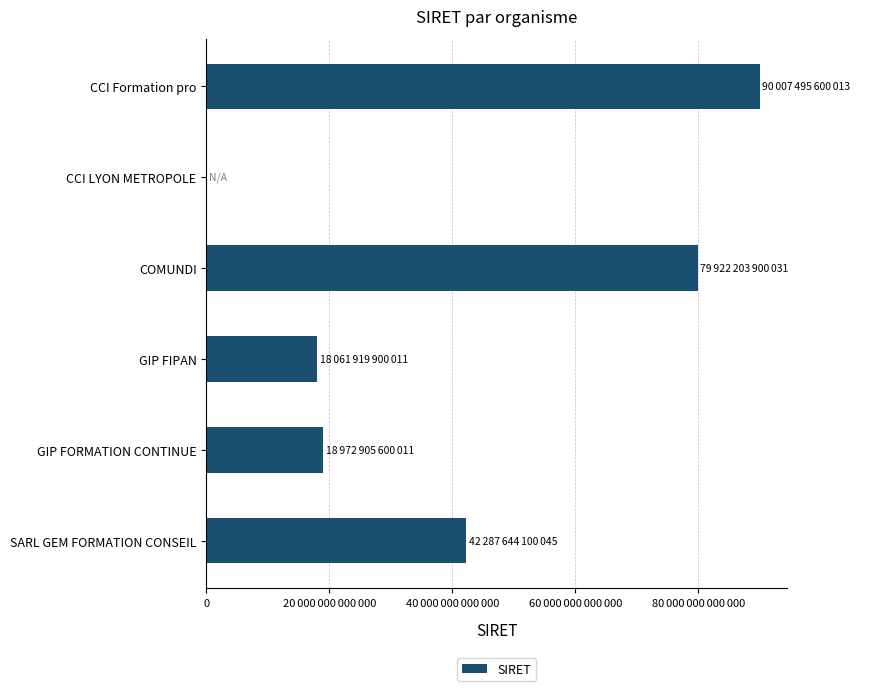

What is the difference between the maximum and minimum values?

90007495600013